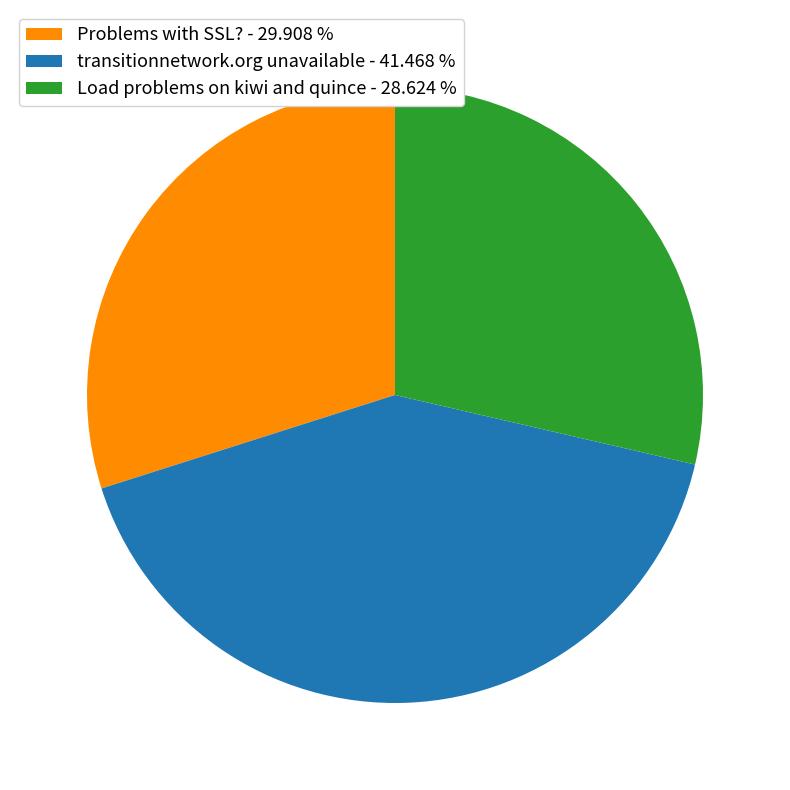

What is the ratio of the value at Problems with SSL? to the value at Load problems on kiwi and quince?

1.0